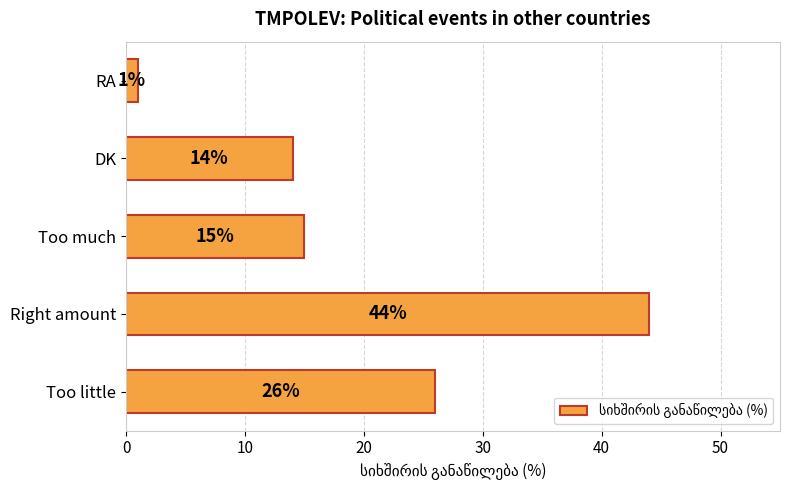

How many bars are there in total?

5